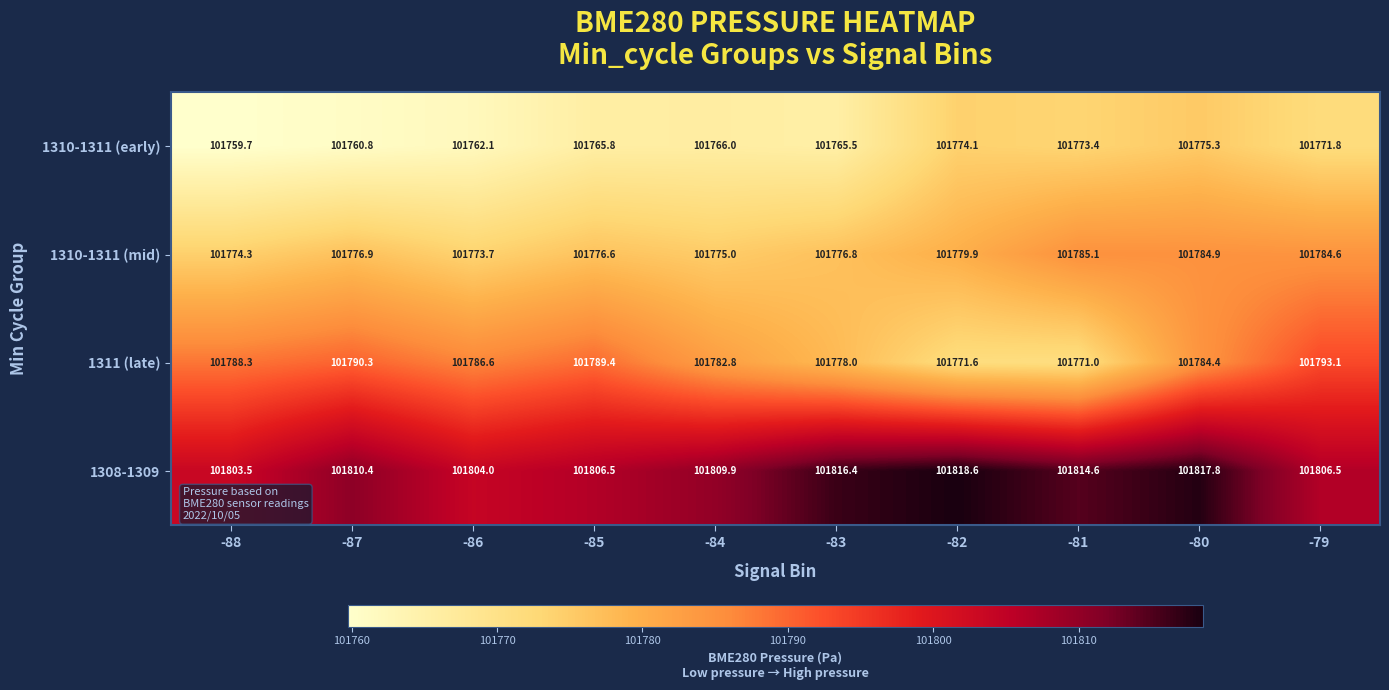

Where is 1310-1311 (early) nearest to the value 101767?

-84